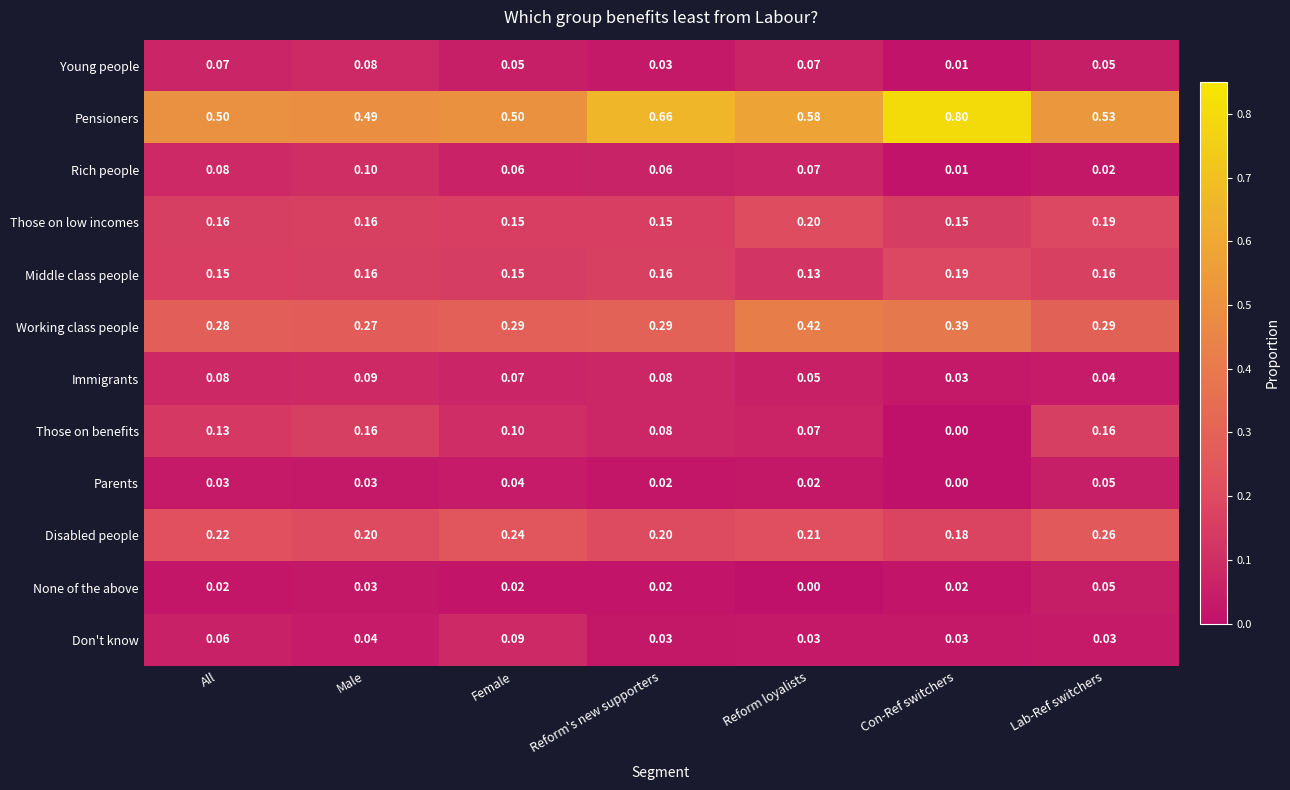

At which category does the chart reach its peak across all series?

Con-Ref switchers